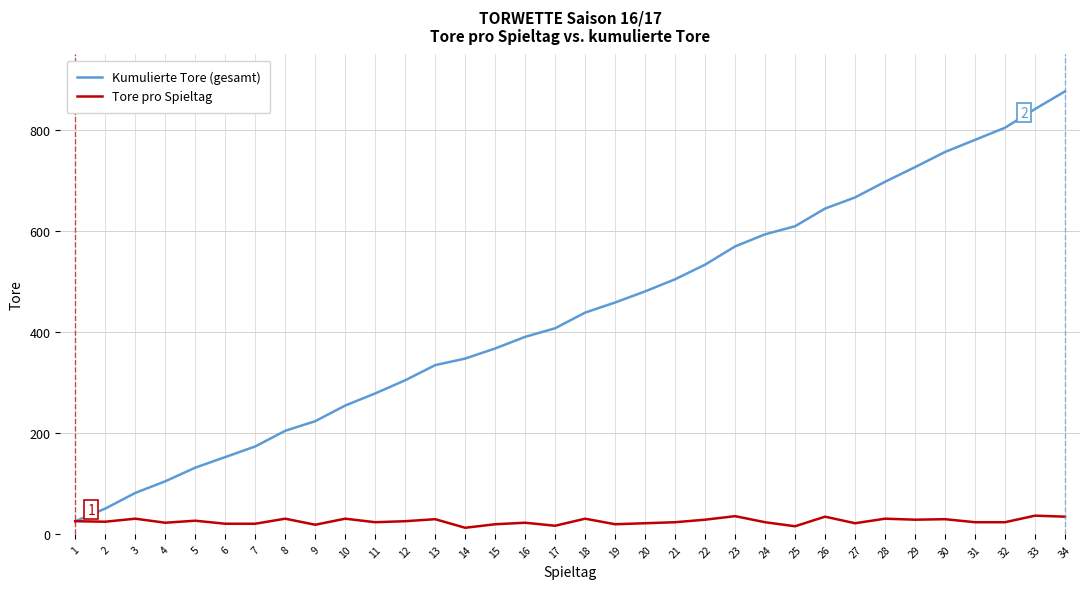

What is the sum of all Kumulierte Tore (gesamt) values?

14832